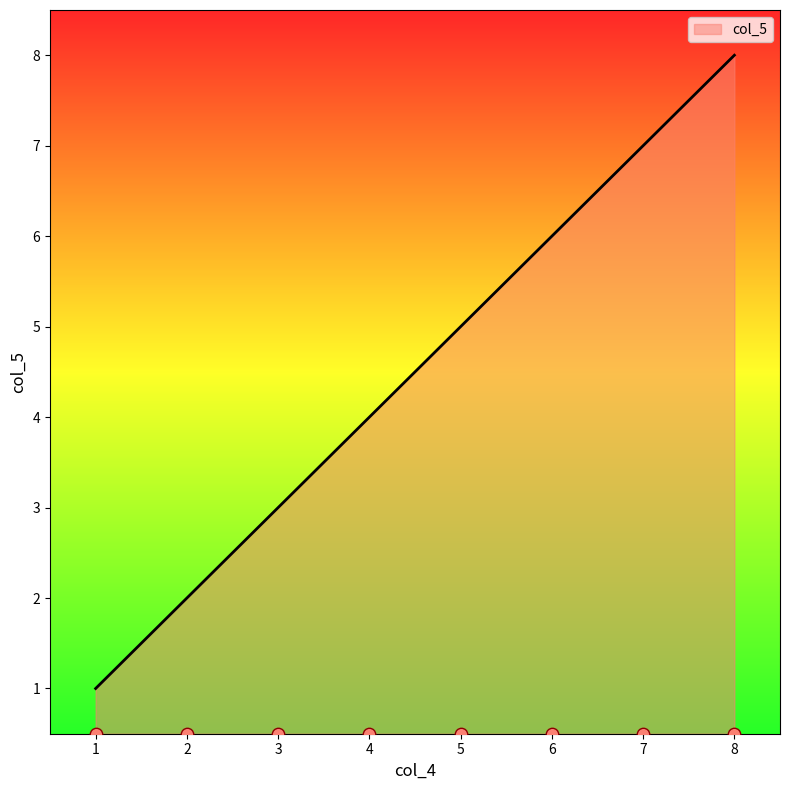

The col_5 series shows 2 at 2. True or false?

True